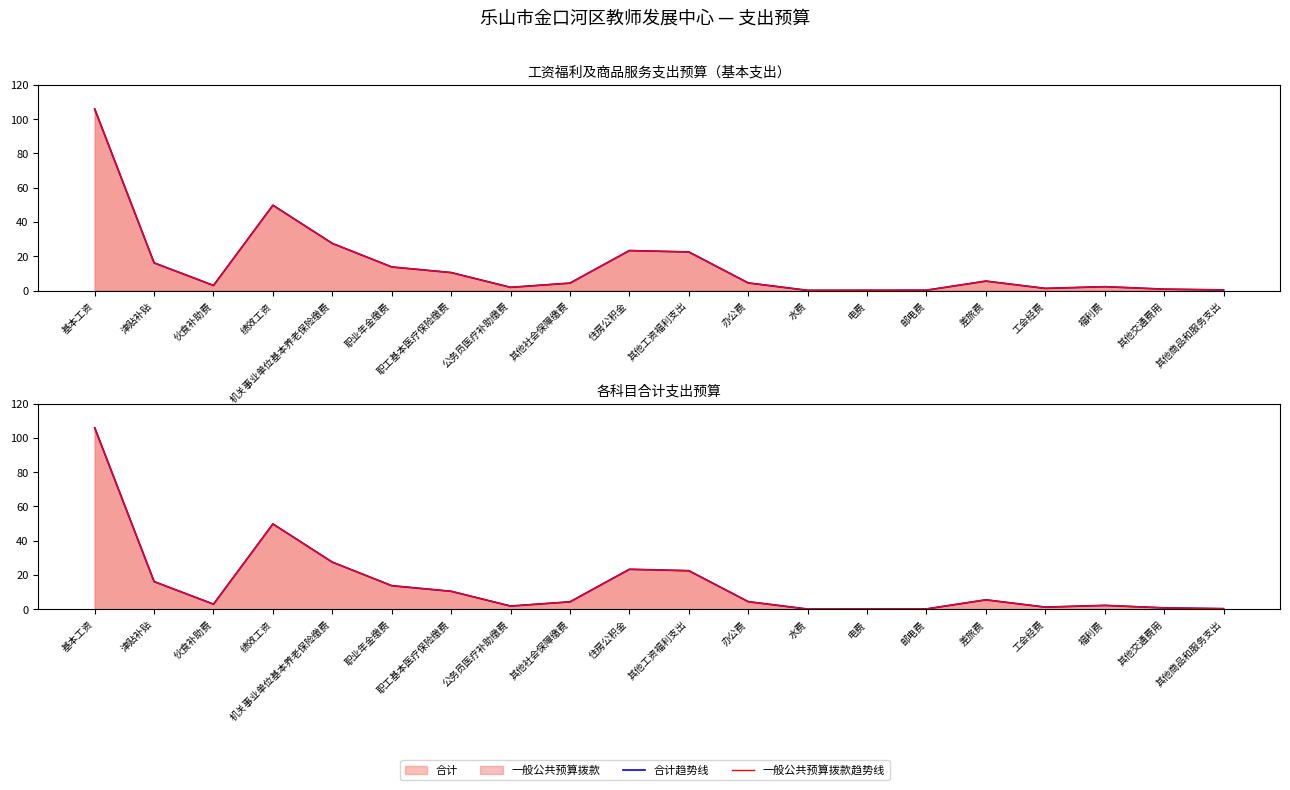

What is the value of the 一般公共预算拨款趋势线 point at the 12th from the left?

4.4